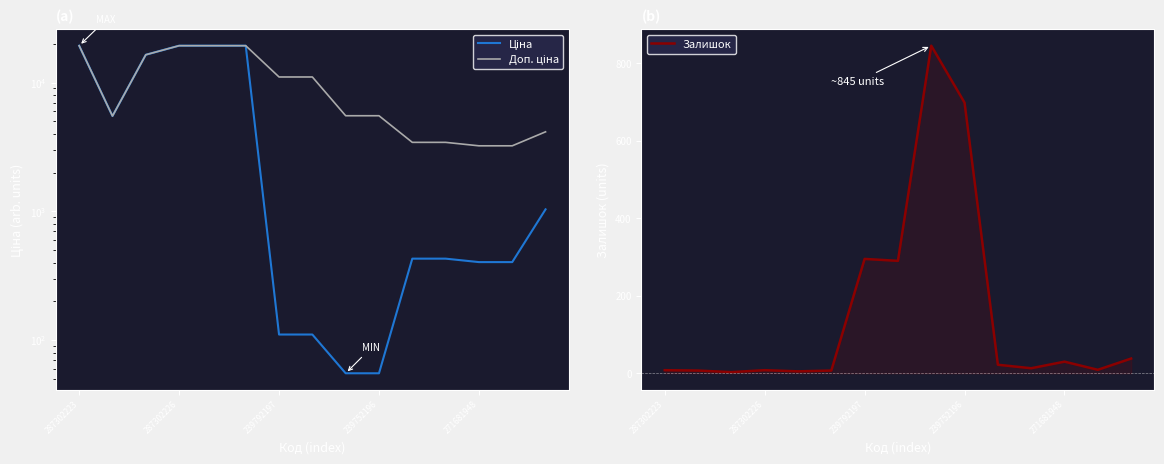

Count the number of data series in this chart.

3